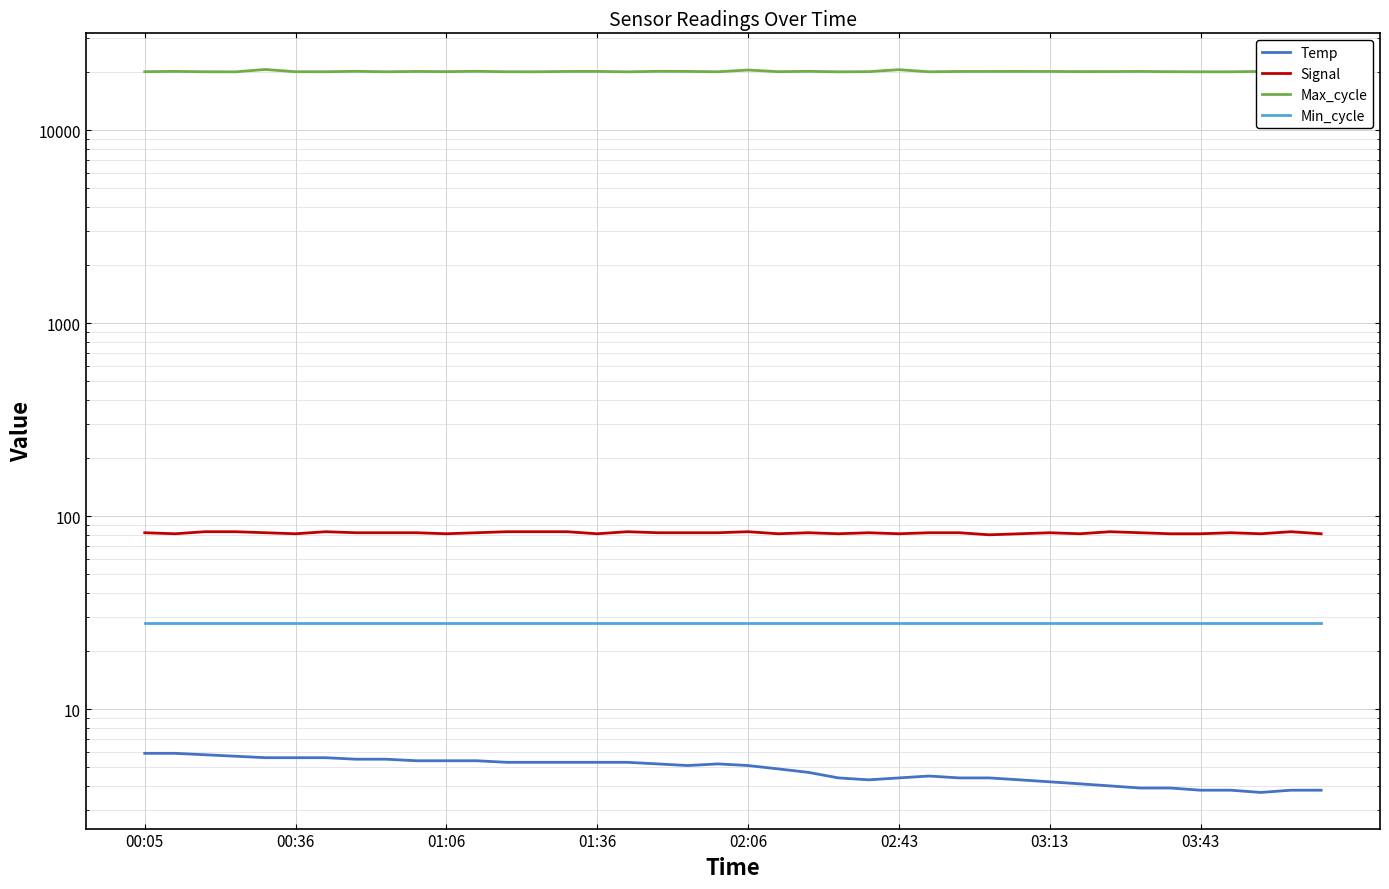

What is the difference between the maximum and minimum values in the Max_cycle series?

574.0